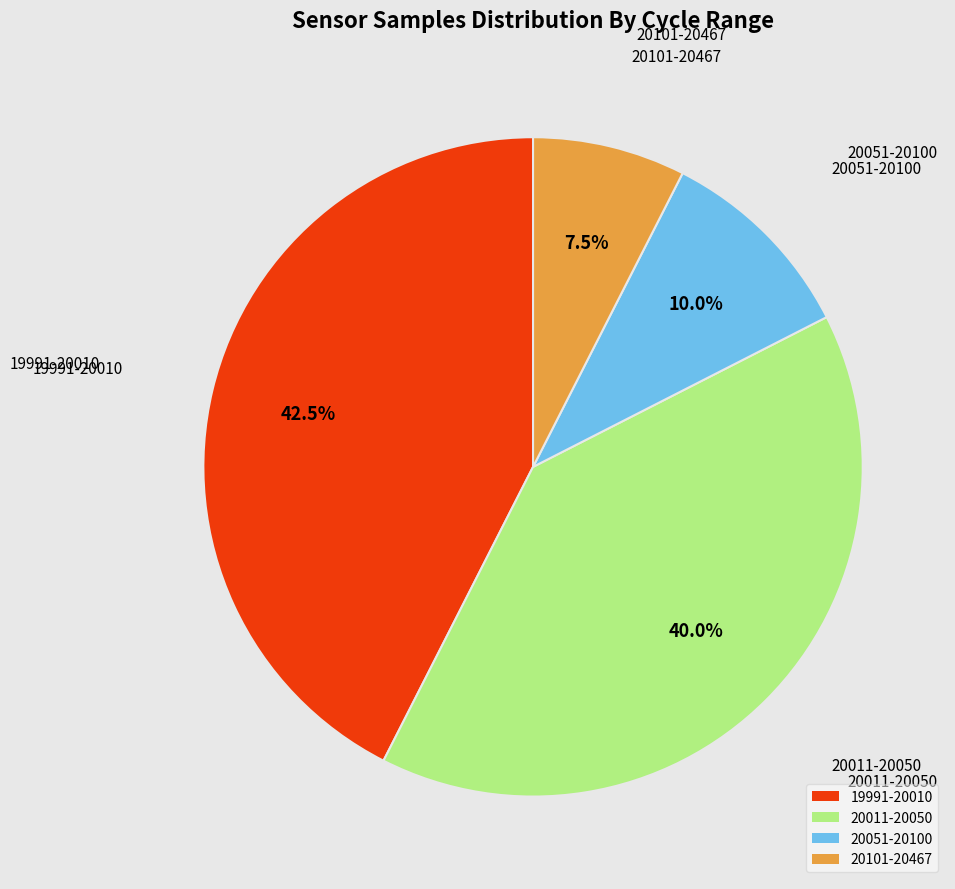

Does any single category account for the majority?

No